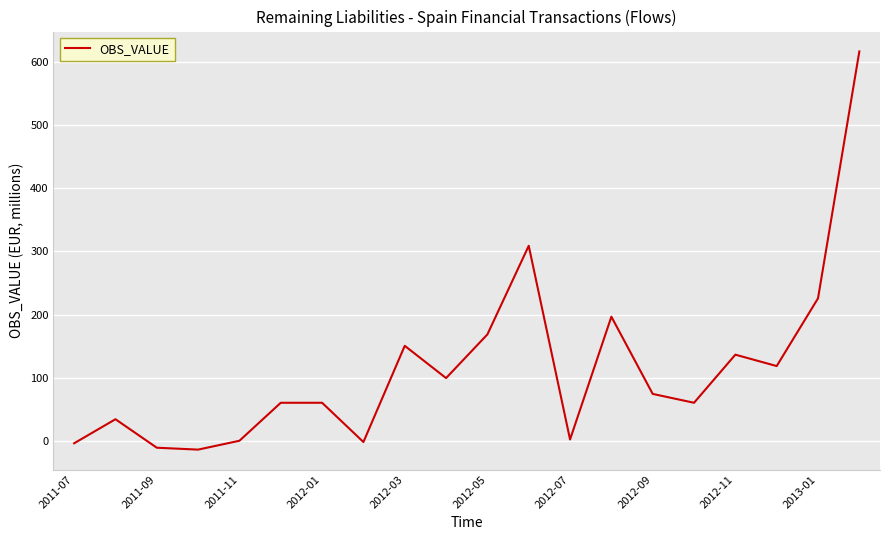

What is the greatest value displayed?

616